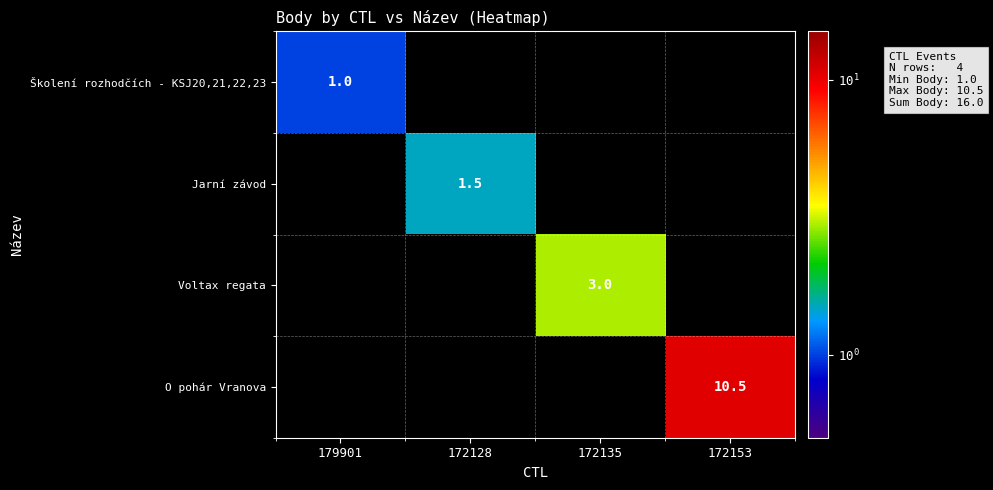

Which label corresponds to the smallest value in the chart?

179901